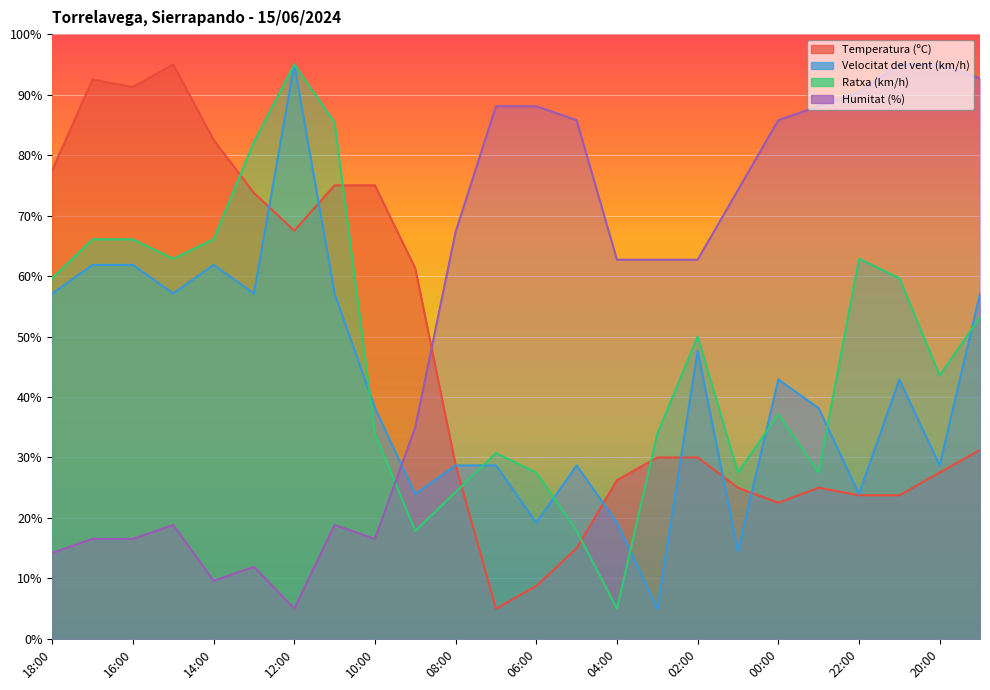

What is the lowest value of the Humitat (%) series?

5.0